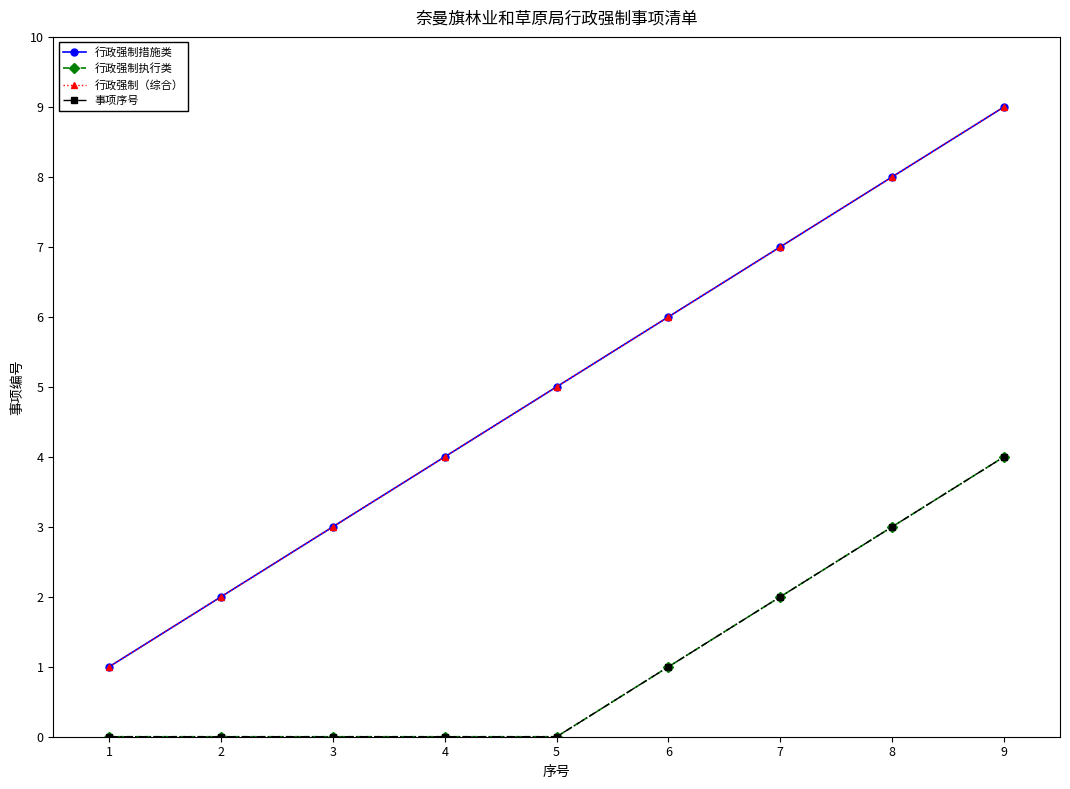

How many 行政强制措施类 values are between 3 and 7?

5